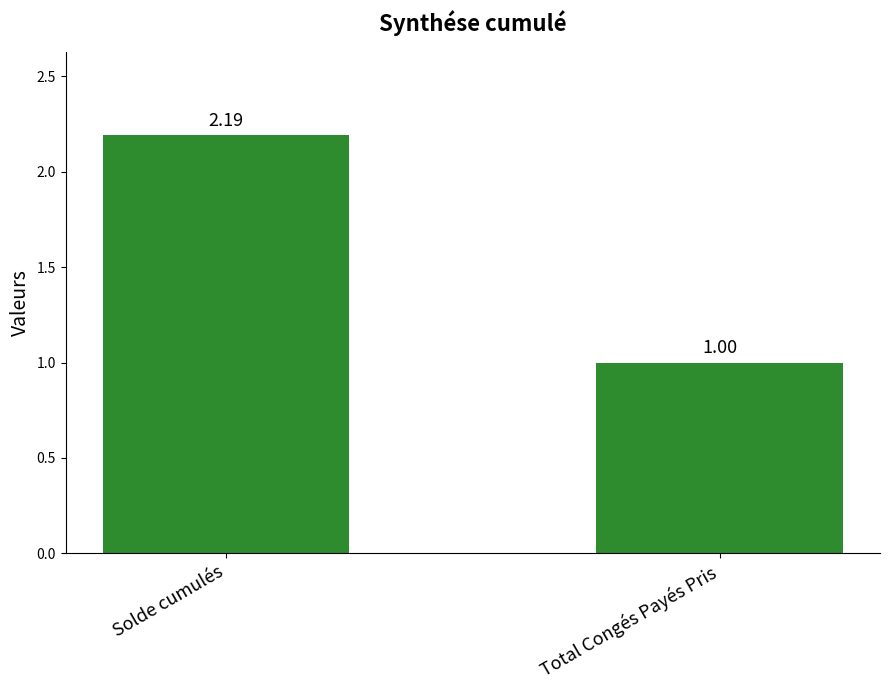

What is the sum of the values at Total Congés Payés Pris and Solde cumulés?

3.2